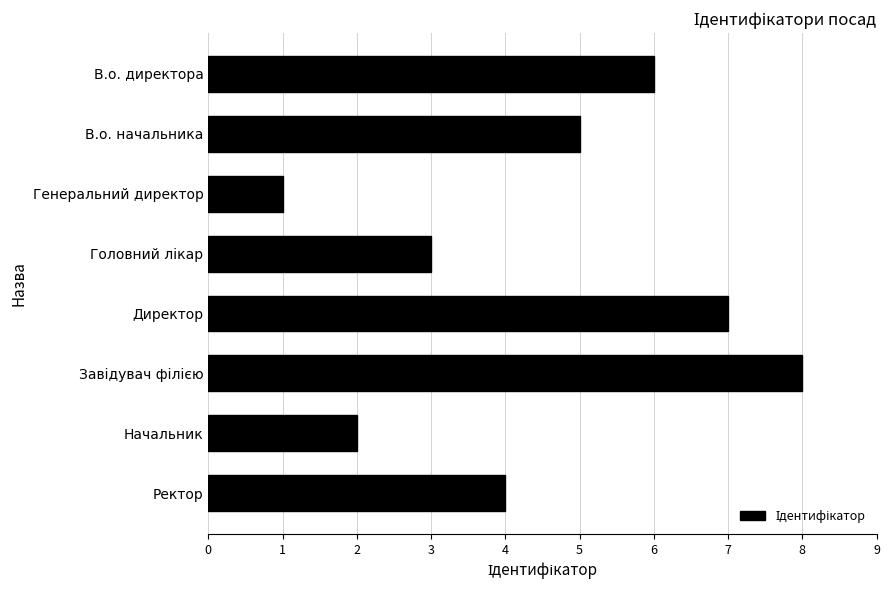

What is the ratio of the value at В.о. начальника to the value at Генеральний директор?

5.0